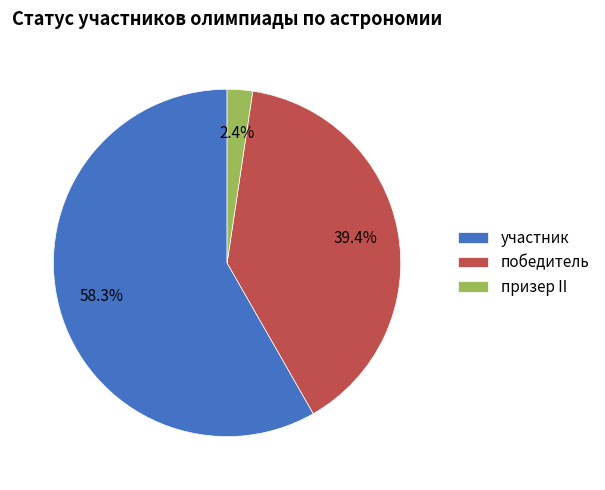

What is the smallest slice in the pie chart?

призер II